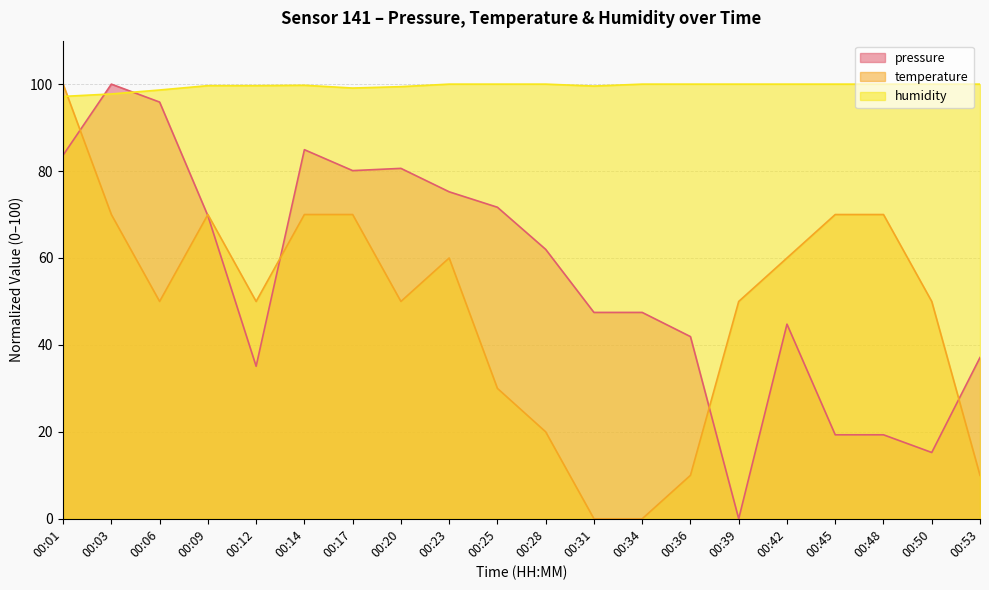

The value of temperature at 00:03 is 30.5. True or false?

False